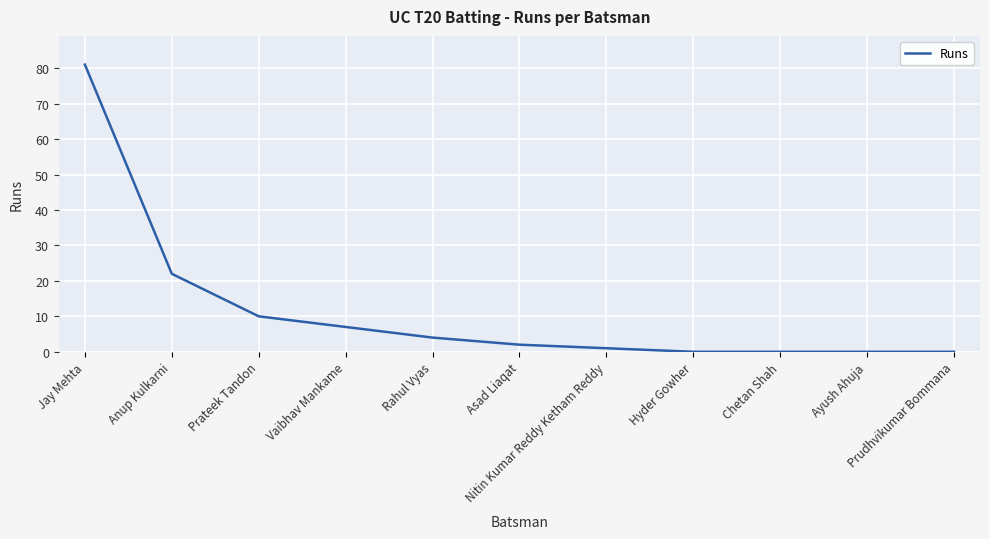

The value at Anup Kulkarni is 37. True or false?

False